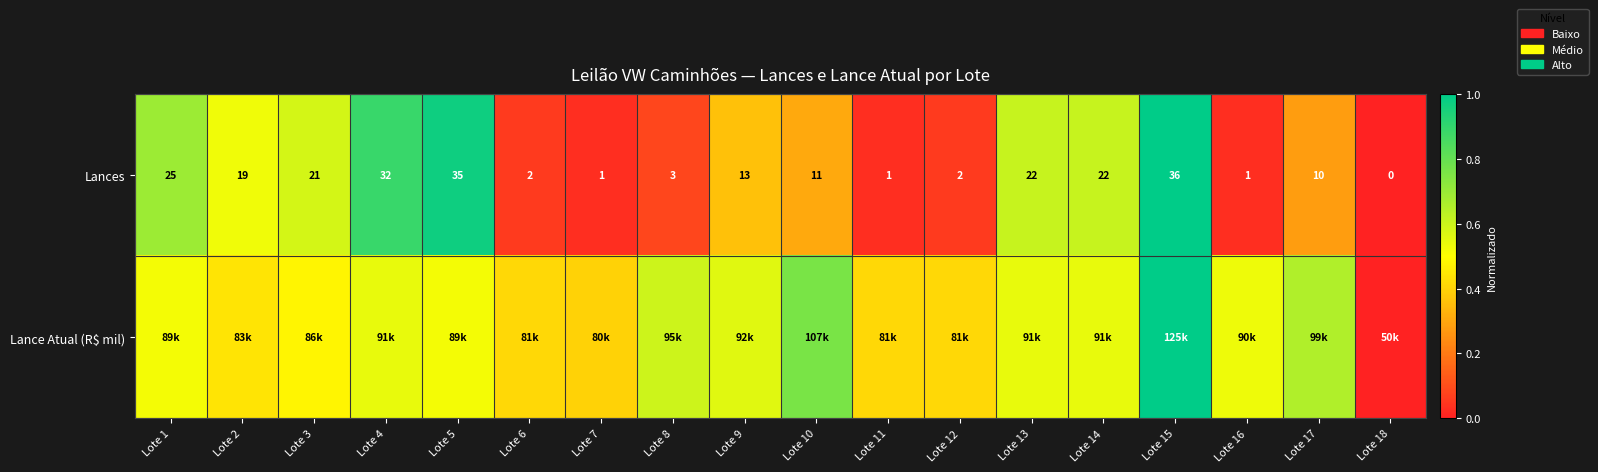

At which label is Lances closest to 0?

Lote 18